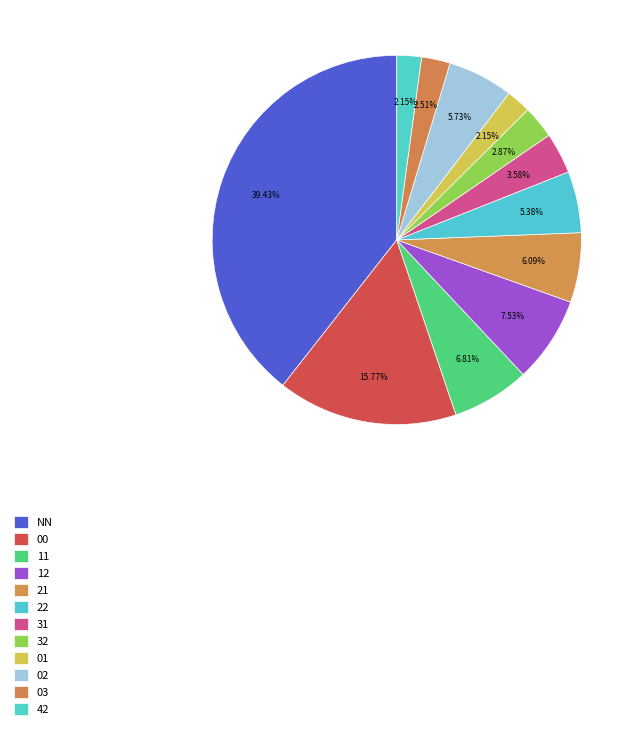

Is it true that 00 is 16% of the pie?

True